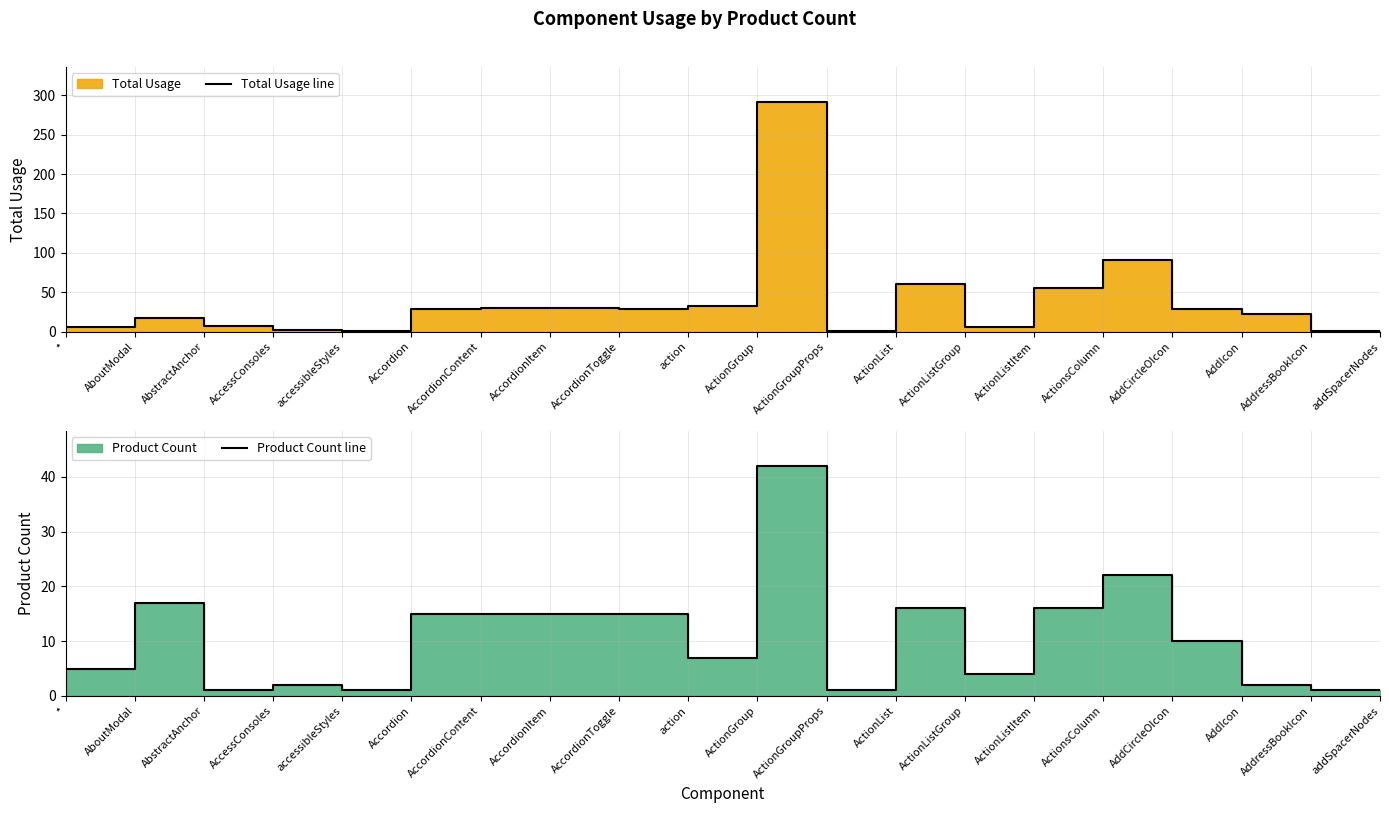

True or false: Product Count line and Total Usage line cross at least once.

False